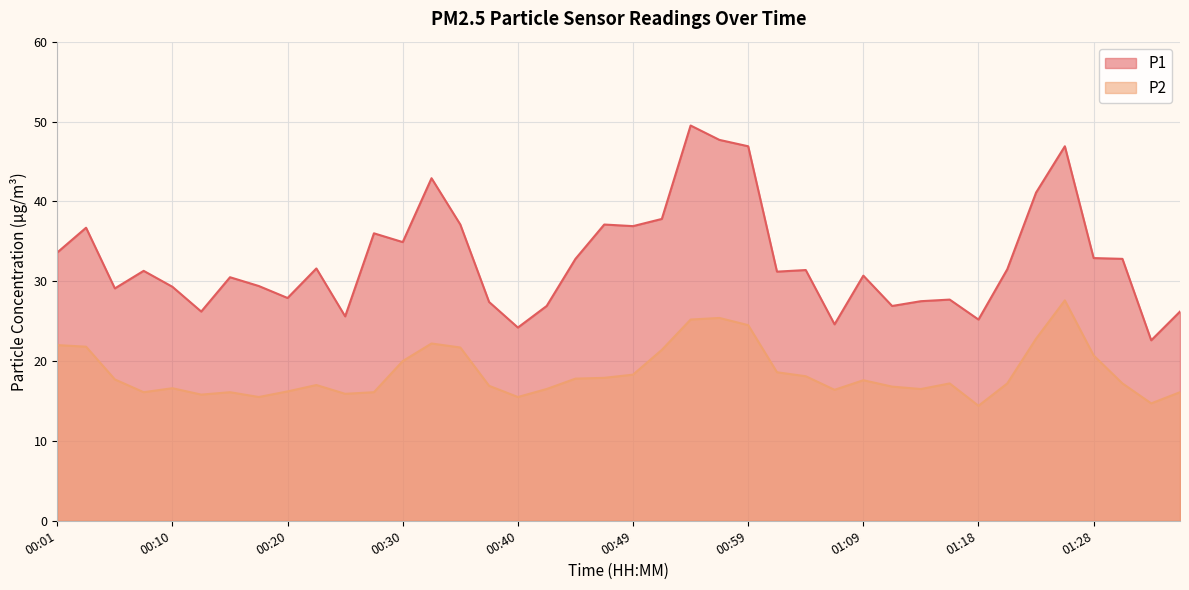

At which category does P1 reach its first local valley?

00:06